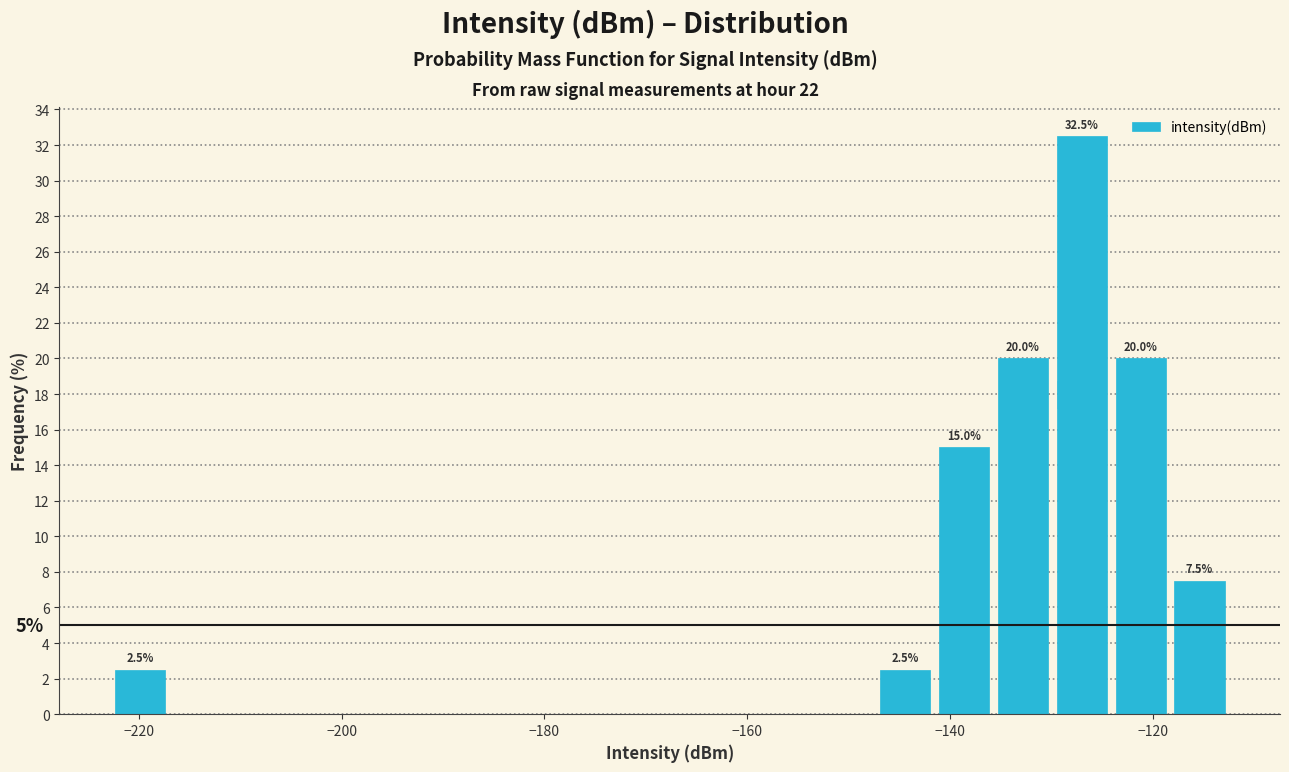

Read against the x-axis, roughly where is the centre of the tallest bar?

-126